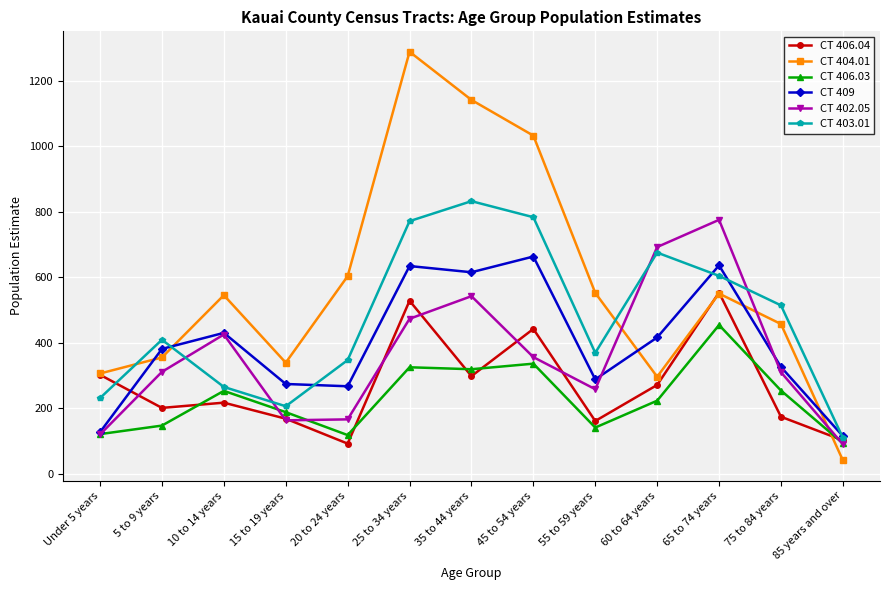

Between which two adjacent categories do CT 403.01 and CT 409 first intersect?

5 to 9 years and 10 to 14 years